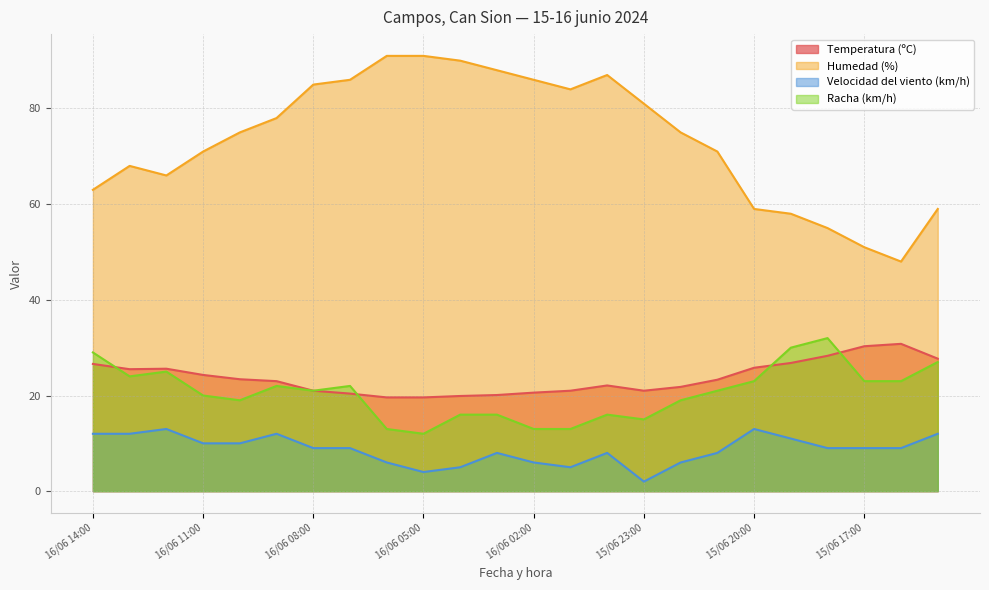

What is the minimum value for Humedad (%)?

48.0